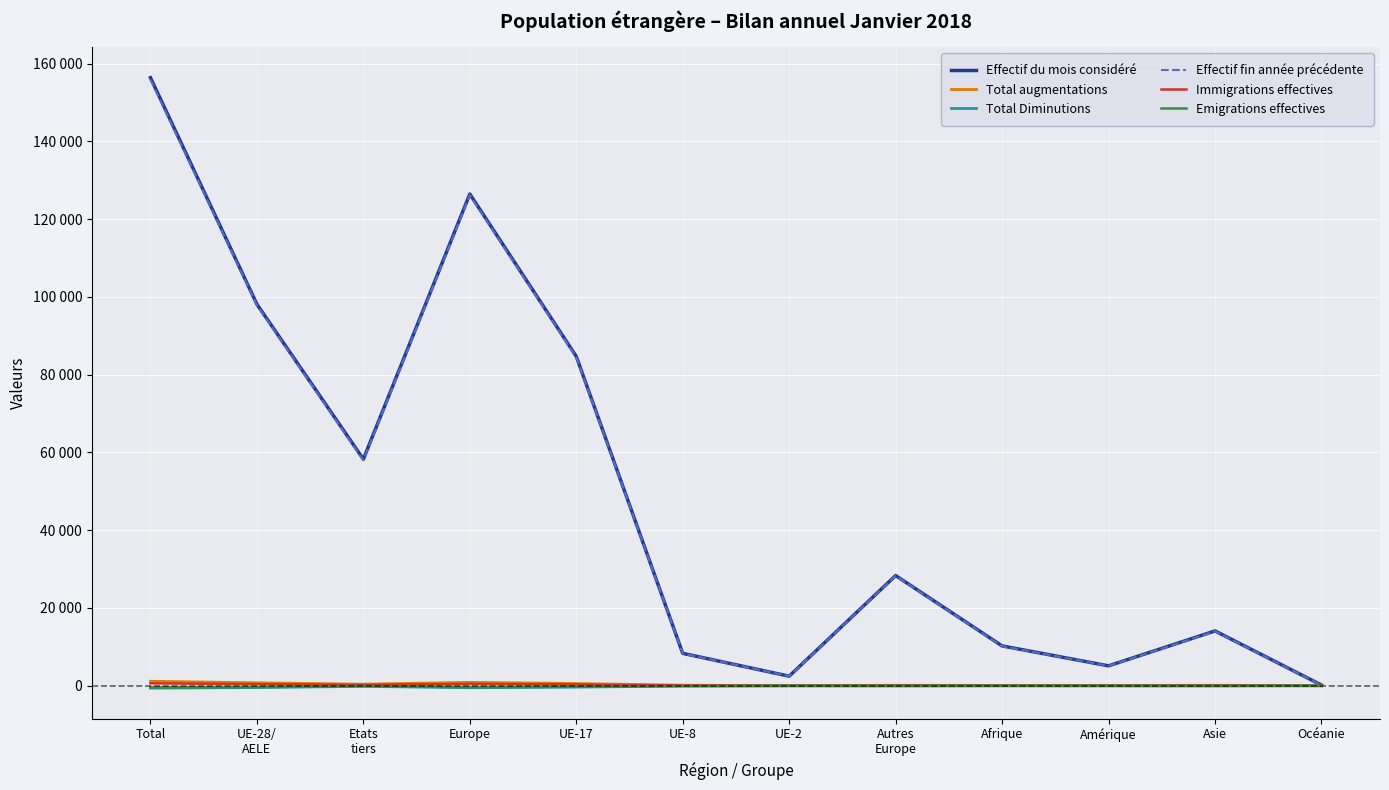

Is this an area chart (filled region under the line)?

No